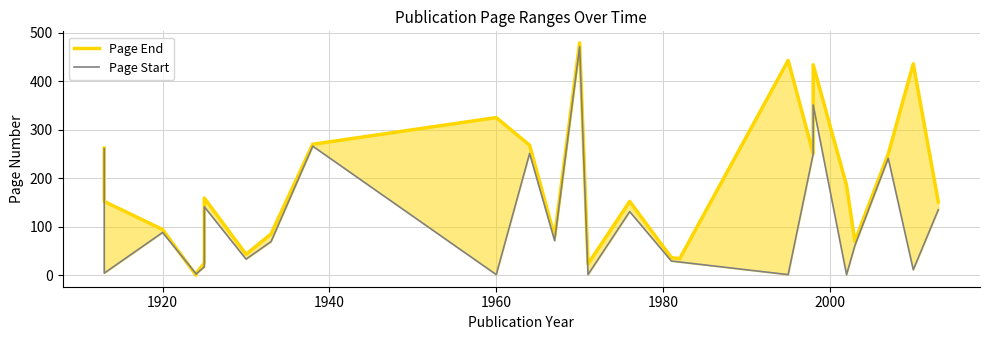

What are all the series names shown in the legend?

Page End, Page Start